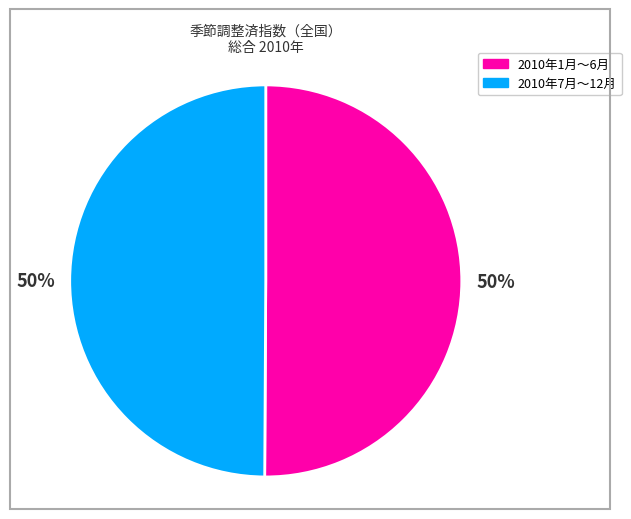

How many slices are in this pie chart?

2